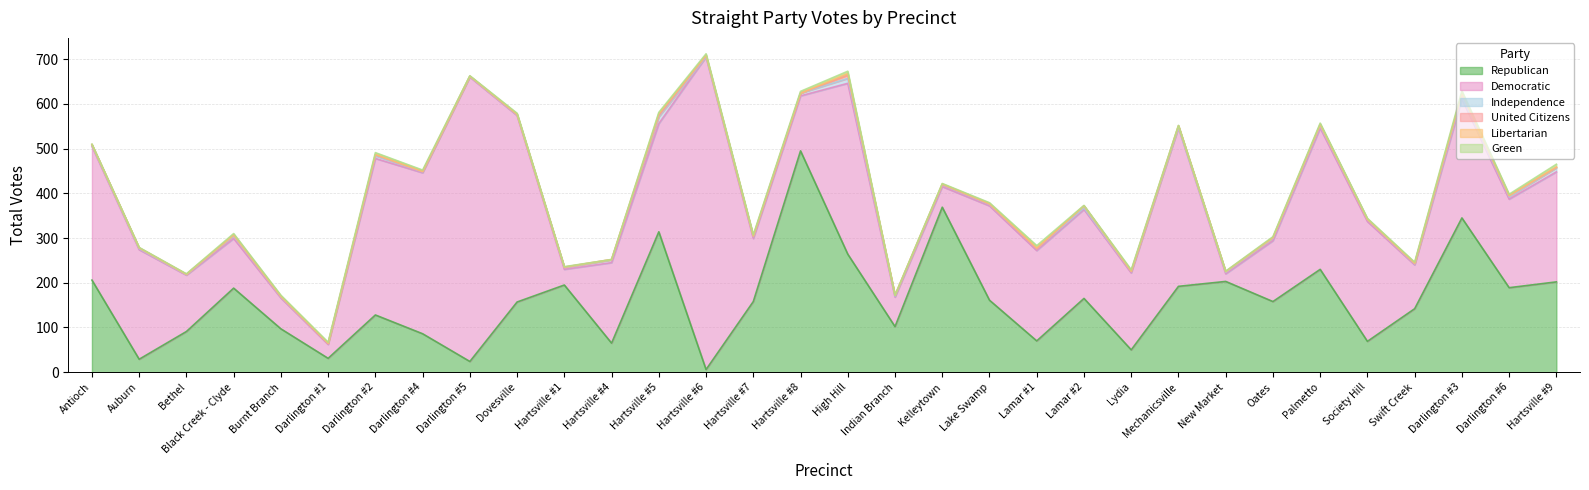

How many times do United Citizens and Green cross each other?

4